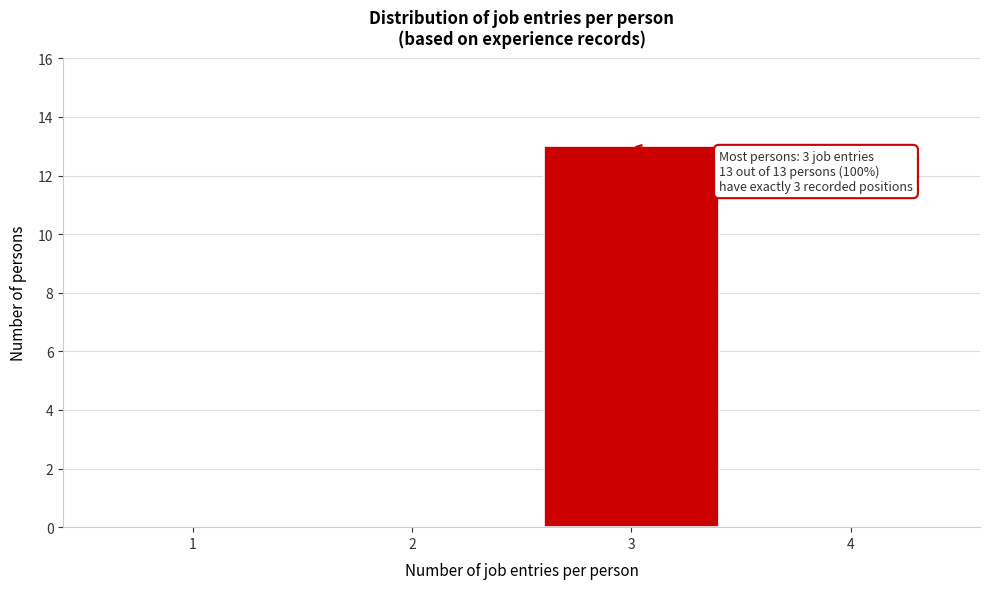

Reading right to left, extract all data points from this chart.

4=0	3=13	2=0	1=0